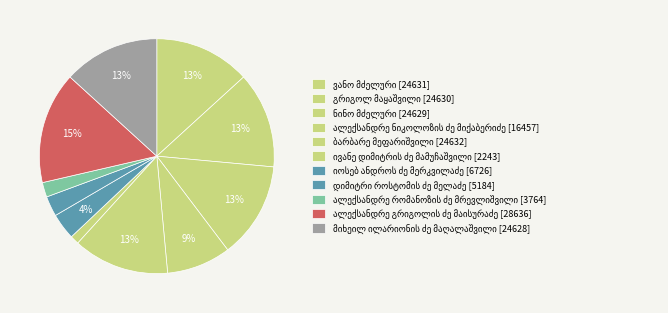

How many slices are in this pie chart?

11